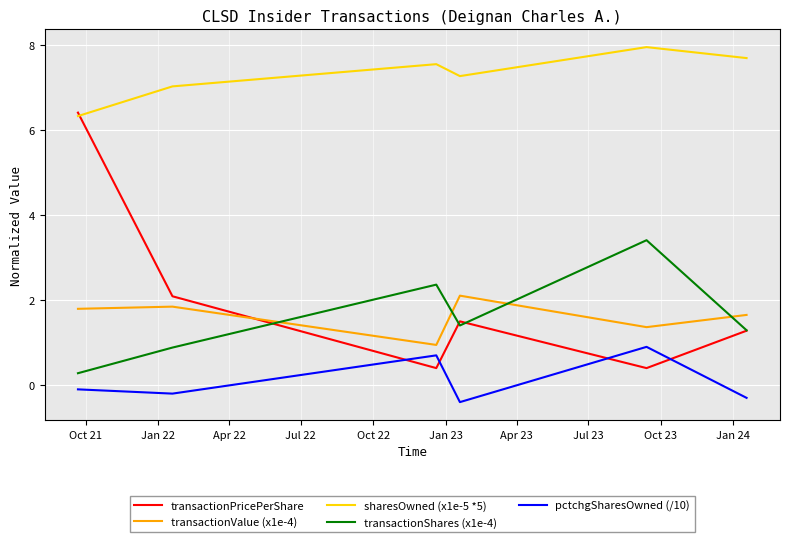

Is this an area chart (filled region under the line)?

No